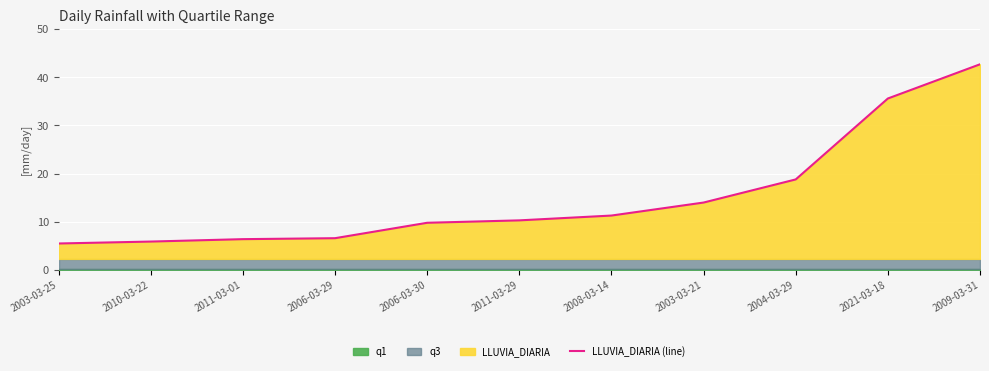

What is the label of the 3rd point from the right?

2004-03-29